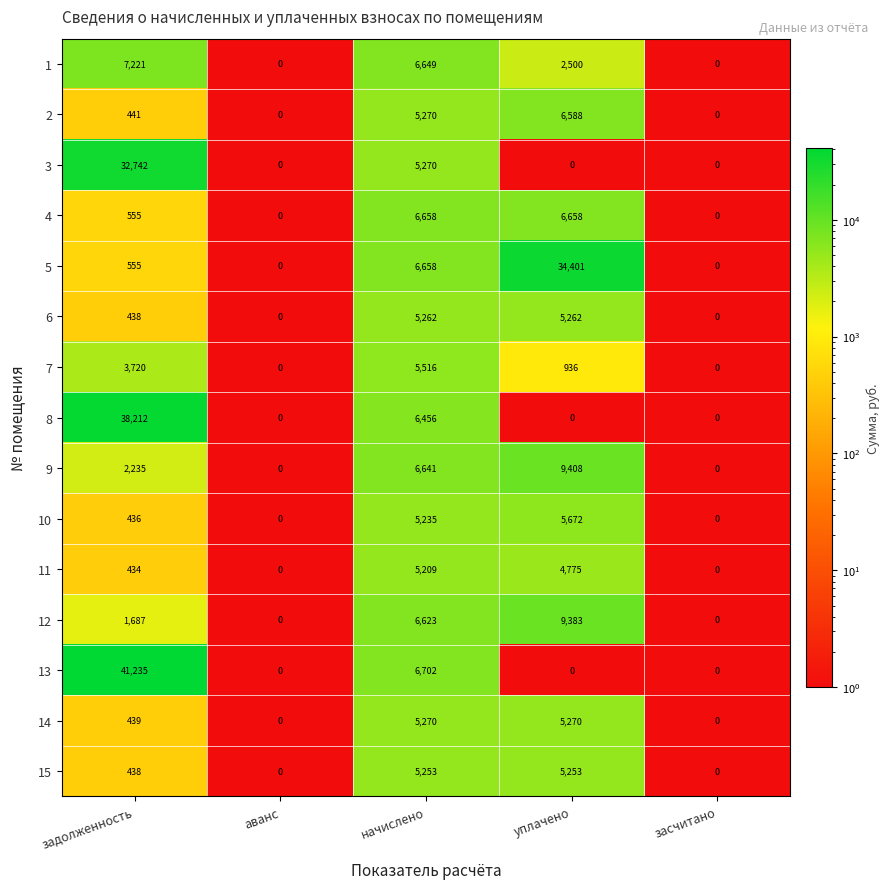

Rank the series by their maximum value, from lowest to highest.

11, 15, 6, 14, 7, 10, 2, 4, 1, 12, 9, 3, 5, 8, 13